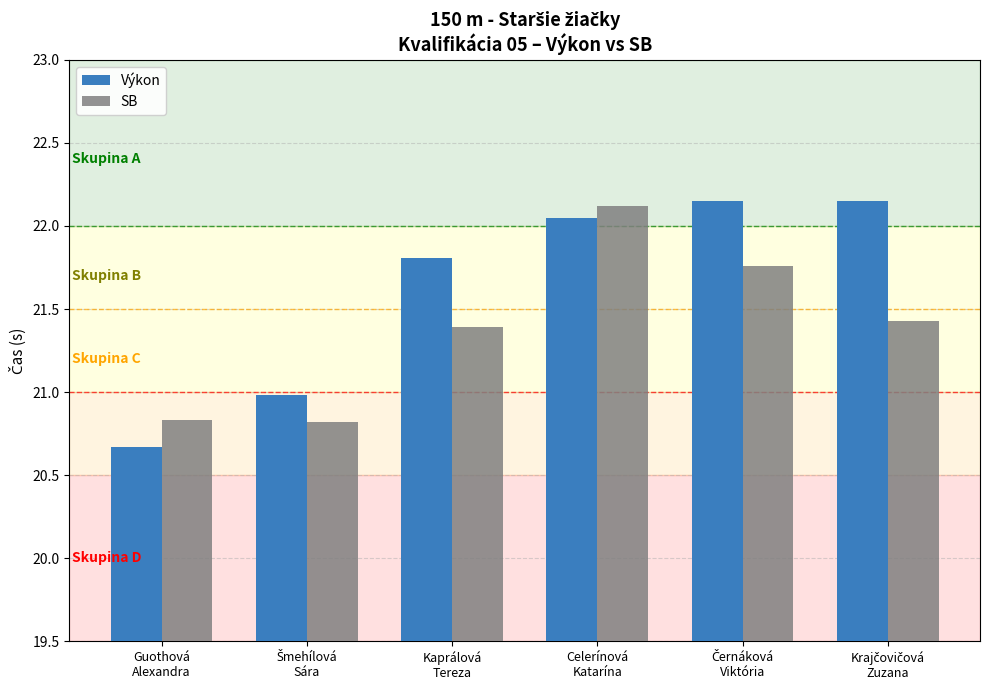

Which series has the largest range (max minus min)?

Výkon